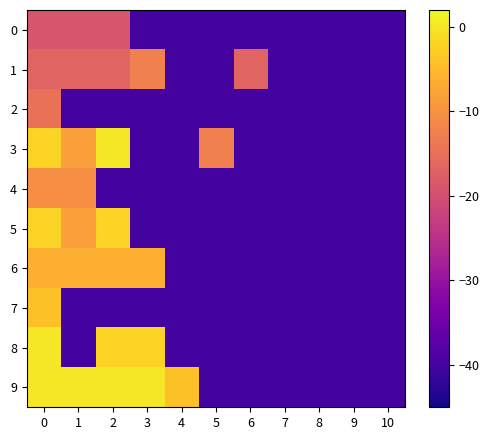

What is the difference between the highest and lowest values at 6?

23.2